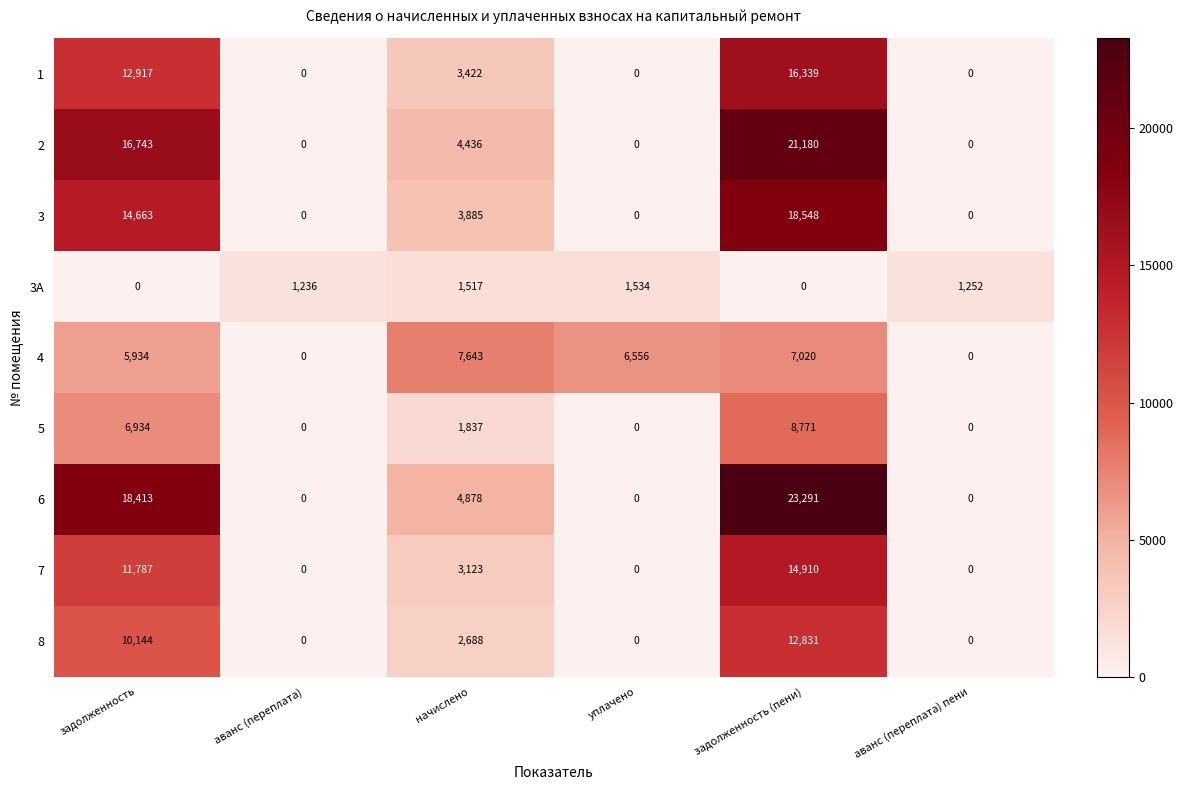

What is the total value across all series at задолженность?

97535